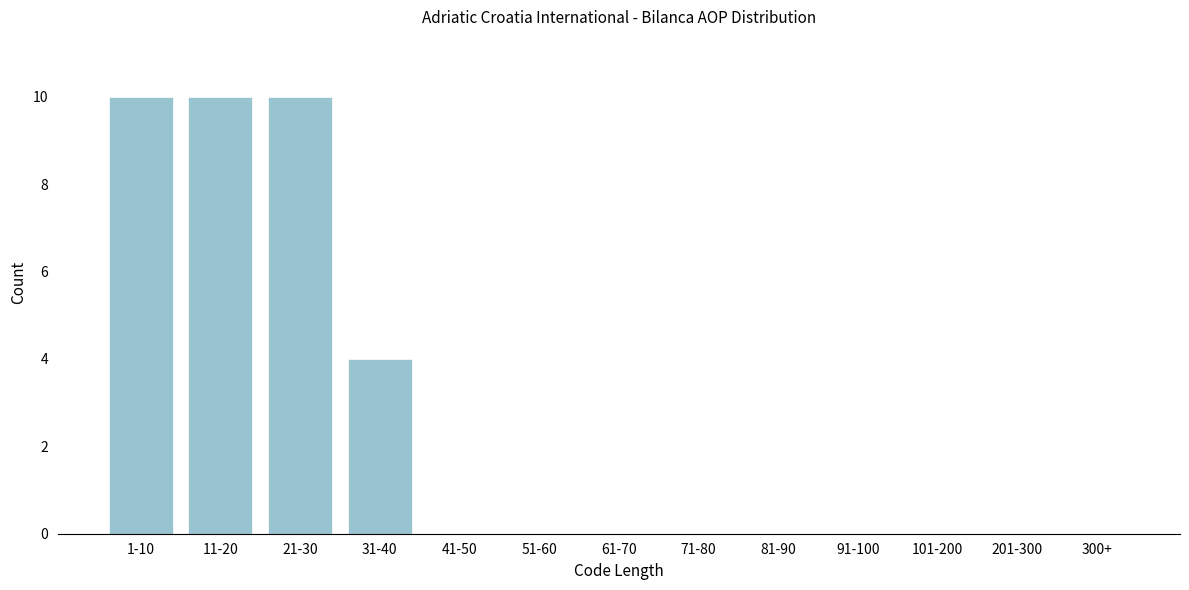

Reading left to right, transcribe all the data shown in this chart.

1-10=10	11-20=10	21-30=10	31-40=4	41-50=0	51-60=0	61-70=0	71-80=0	81-90=0	91-100=0	101-200=0	201-300=0	300+=0